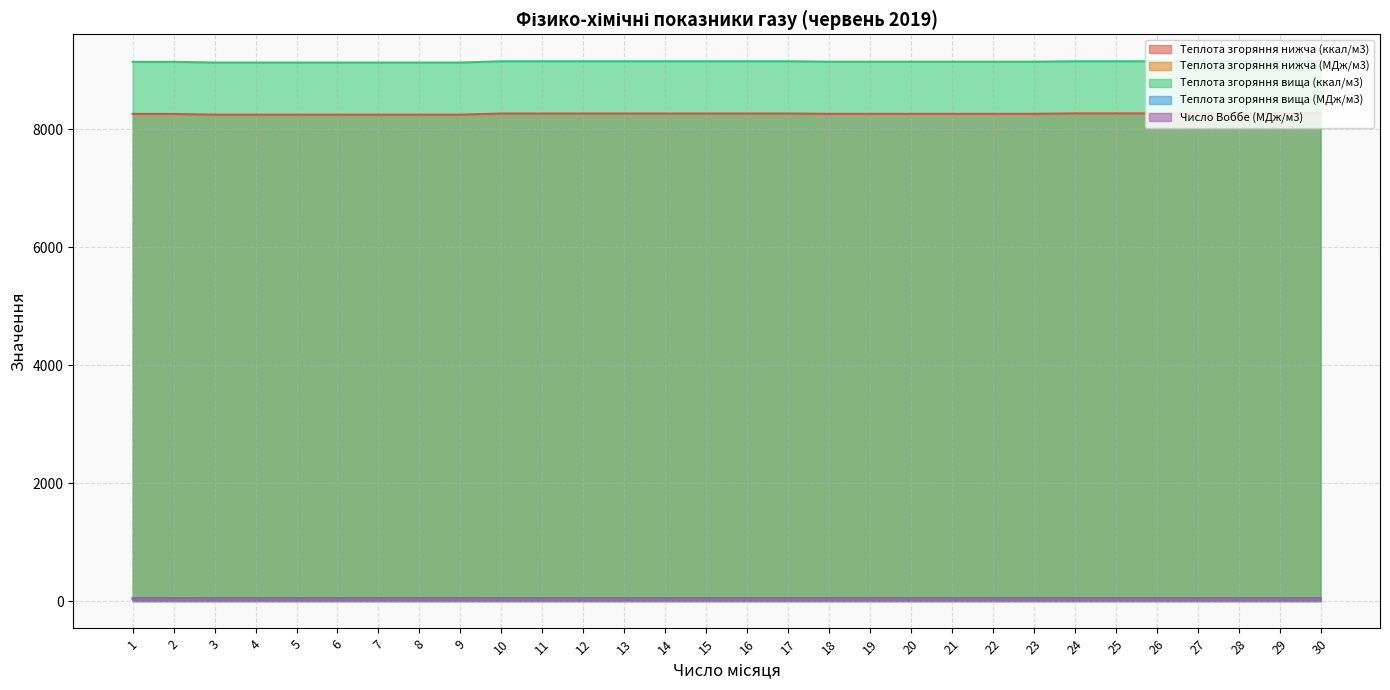

The value of Теплота згоряння вища (МДж/м3) at 21 is 66.3. True or false?

False